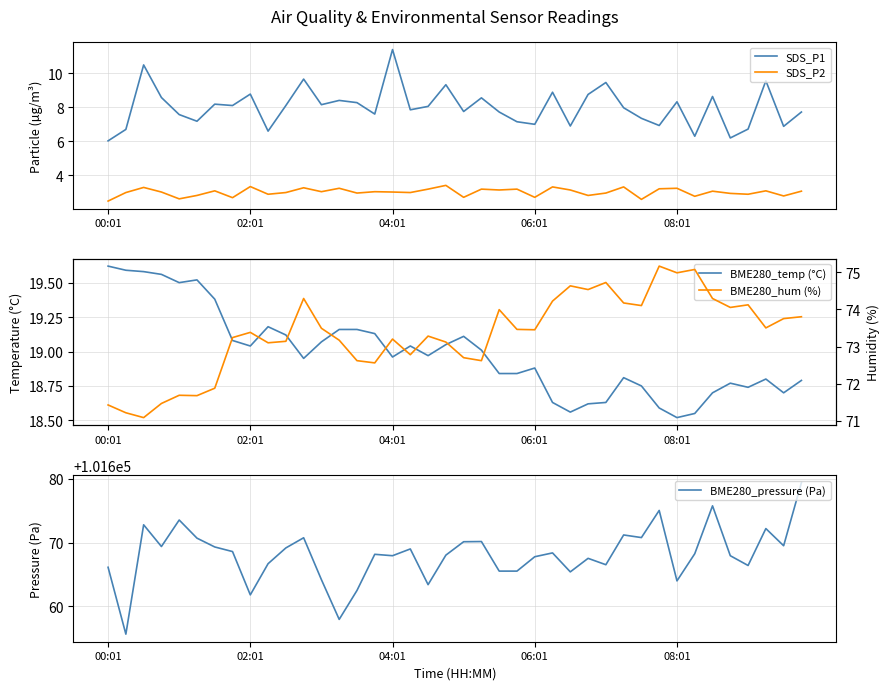

True or false: SDS_P1 and SDS_P2 cross at least once.

False